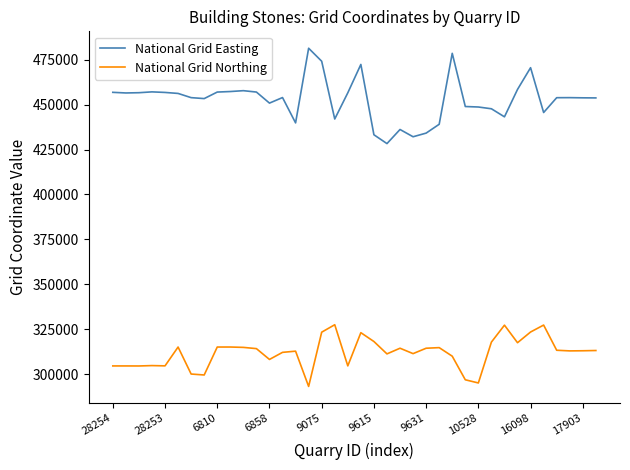

What is the difference between the maximum and minimum values in the National Grid Northing series?

34320